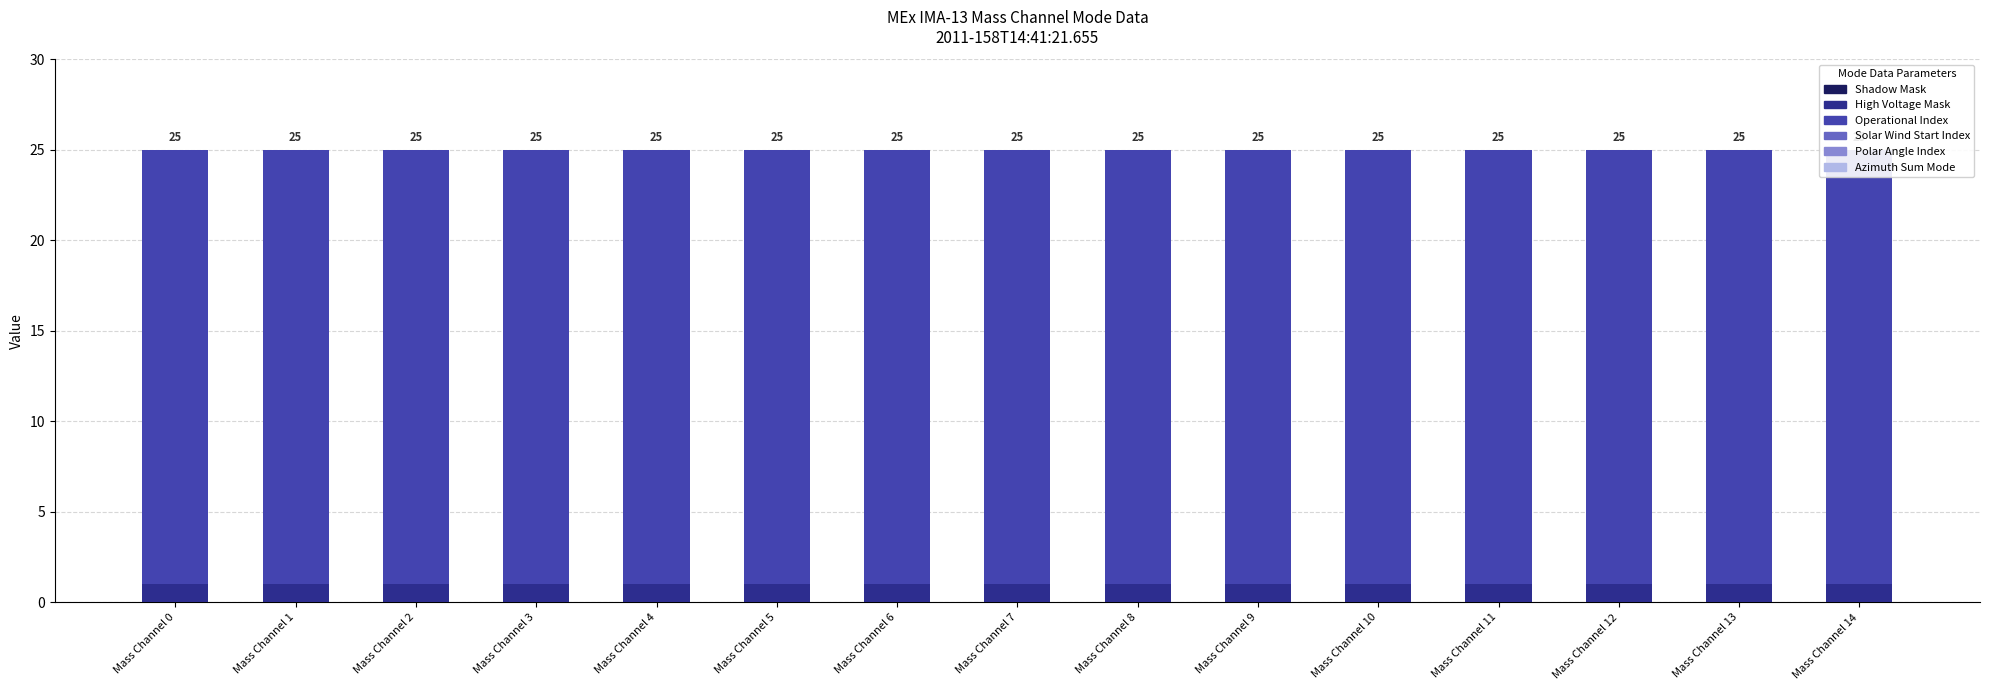

List the series in order of their peak value, lowest first.

Shadow Mask, Solar Wind Start Index, Polar Angle Index, Azimuth Sum Mode, High Voltage Mask, Operational Index